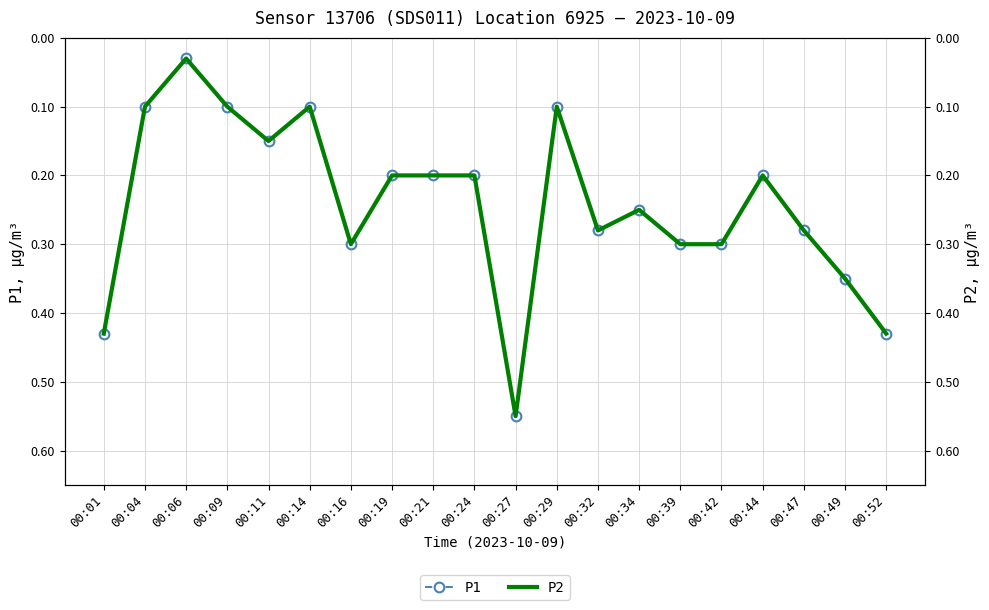

Rank the categories by P1 value from lowest to highest.

00:06, 00:04, 00:09, 00:14, 00:29, 00:11, 00:19, 00:21, 00:24, 00:44, 00:34, 00:32, 00:47, 00:16, 00:39, 00:42, 00:49, 00:01, 00:52, 00:27